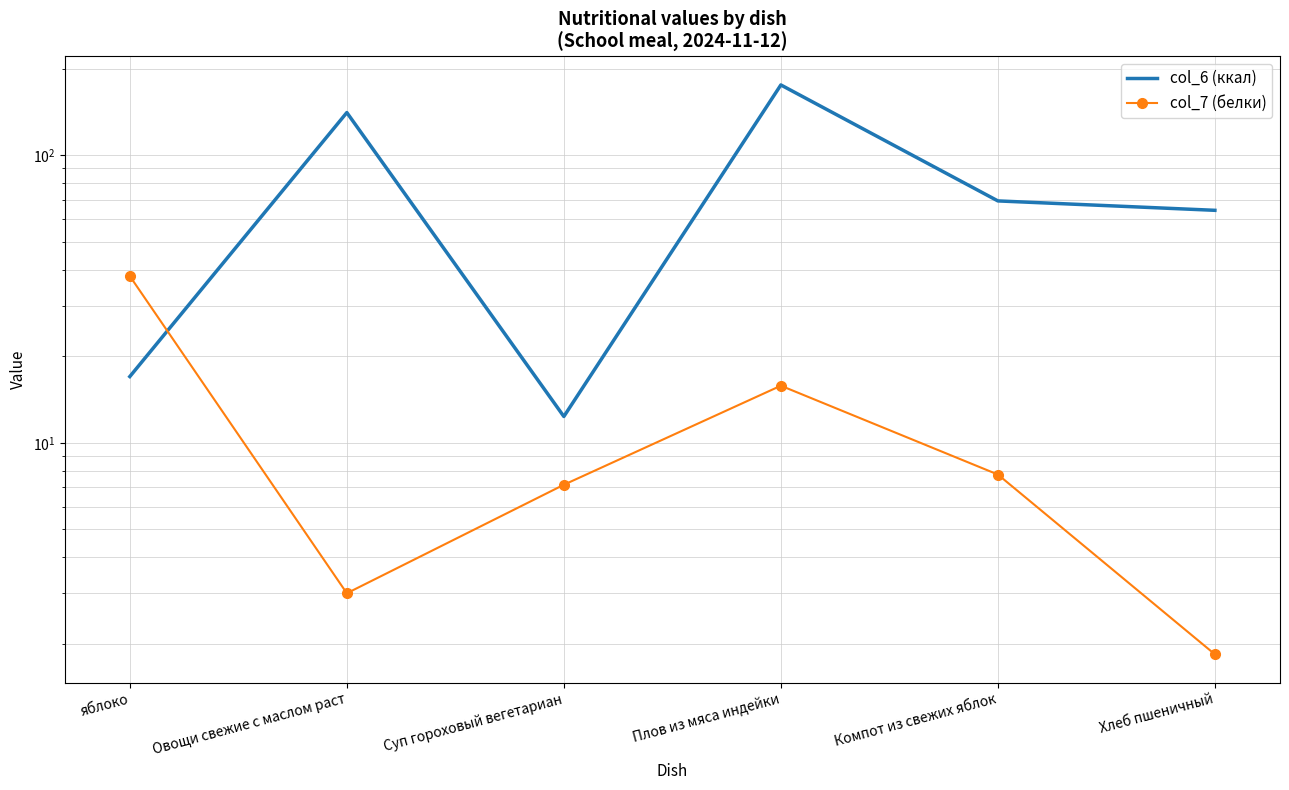

What is the difference between the col_6 (ккал) values at Хлеб пшеничный and Овощи свежие с маслом раст?

76.4